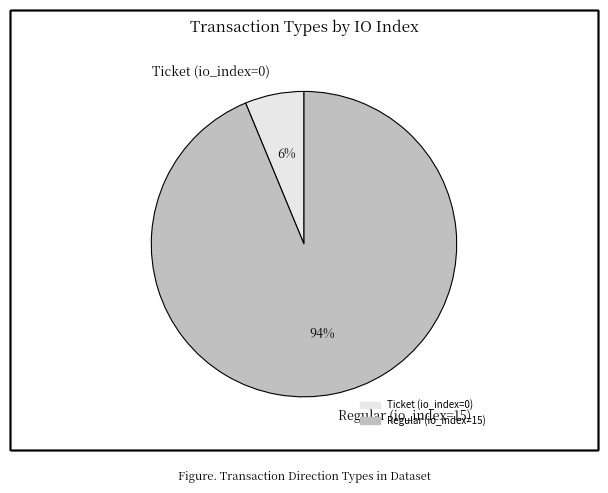

Do Ticket (io_index=0) and Regular (io_index=15) together represent more than half of the pie?

Yes